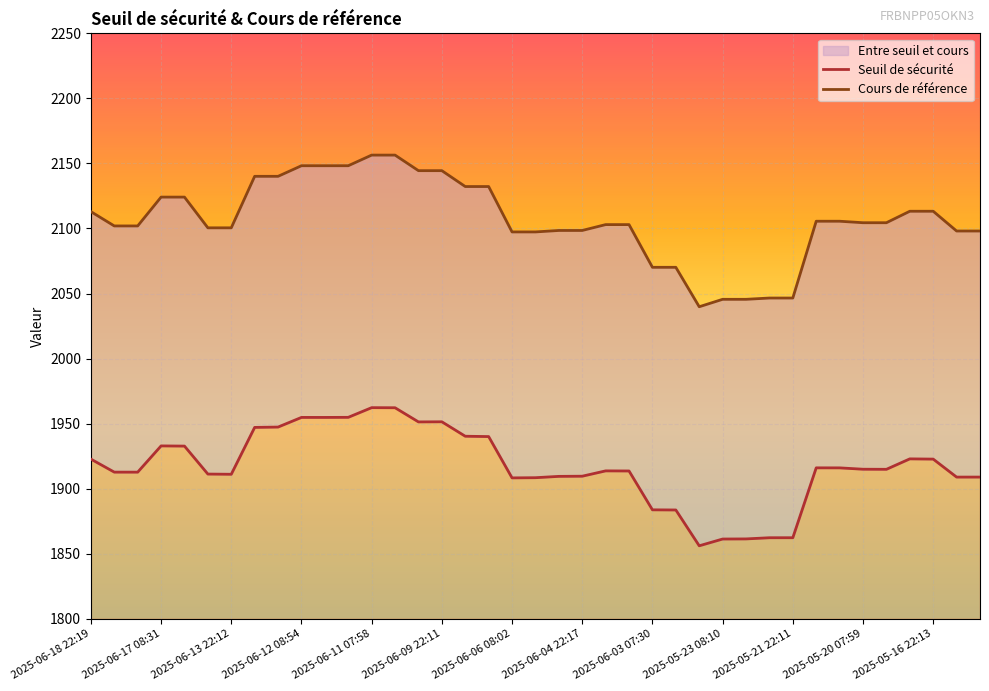

At which category does Seuil de sécurité reach its first local valley?

2025-06-17 22:12